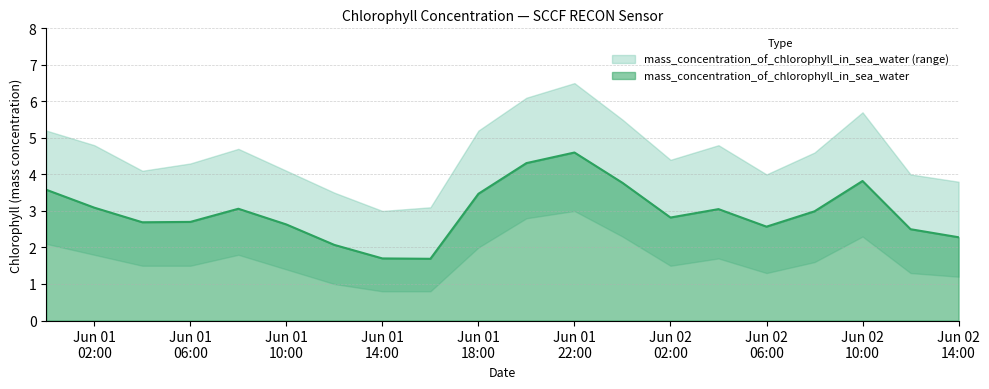

Between 2016-06-01T00:00:00Z and 2016-06-02T10:00:00Z, which is larger?

2016-06-02T10:00:00Z